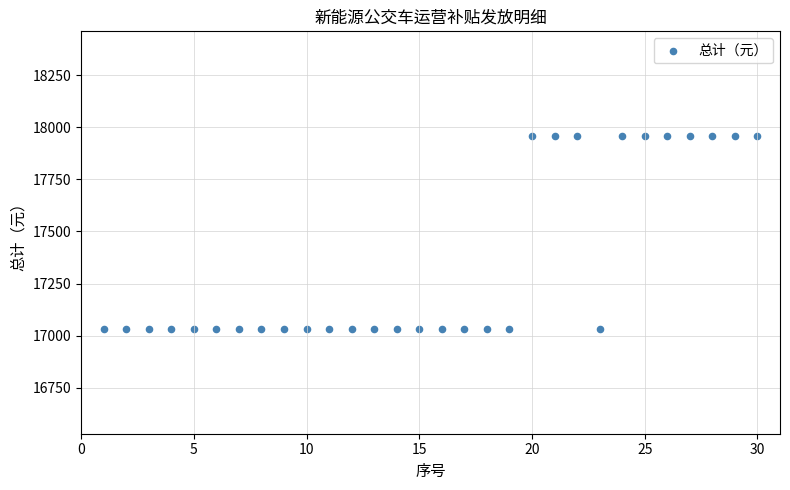

What is the range of Y values (max minus min)?

930